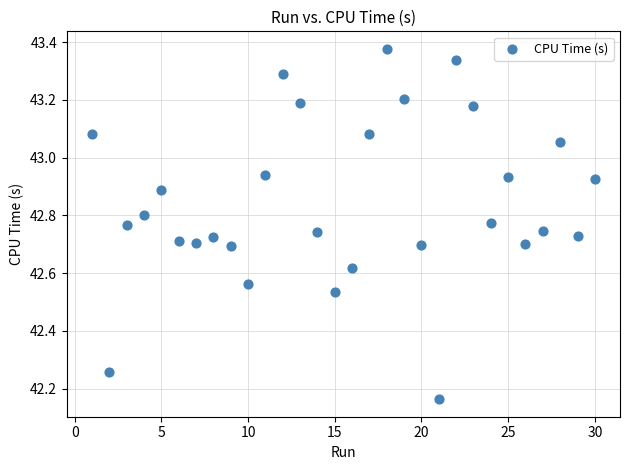

What is the range of Y values (max minus min)?

1.2